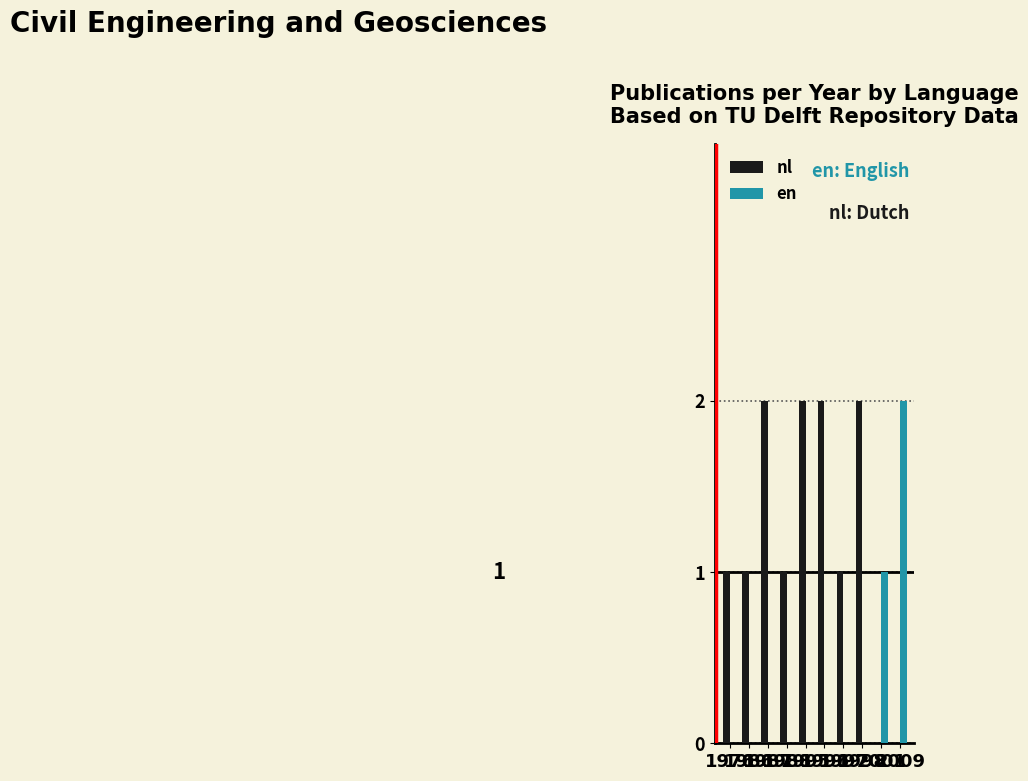

What is the sum of all en values?

3